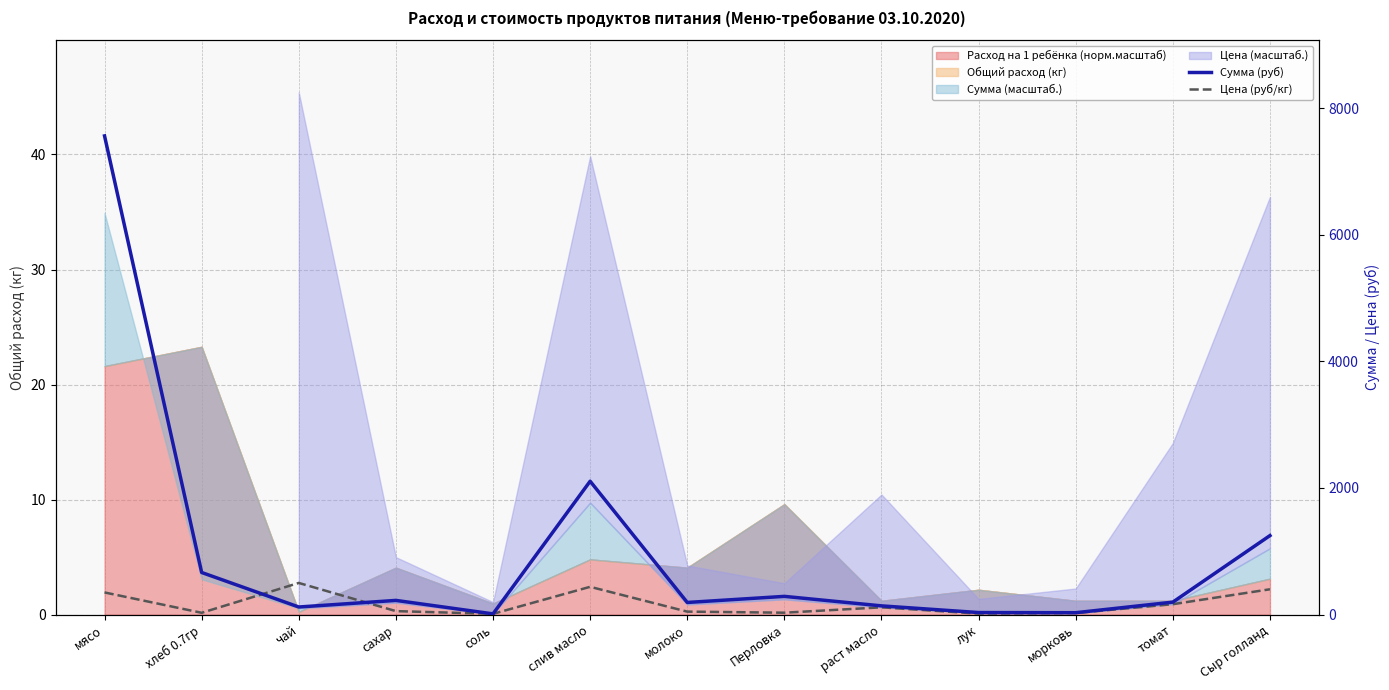

What is the sum of all Цена (руб/кг) values?

2180.8